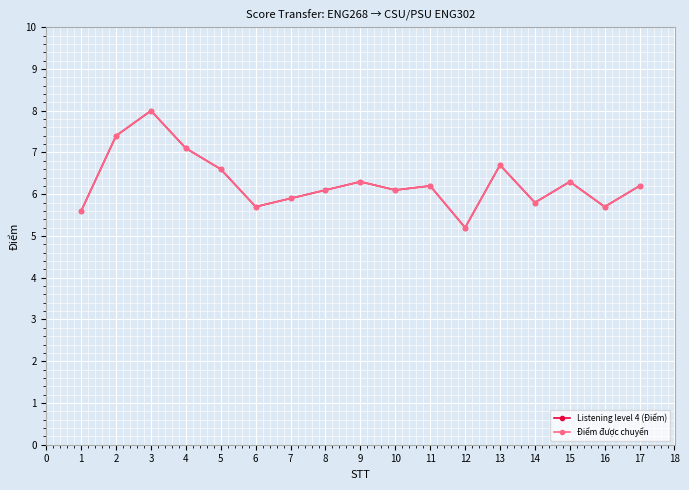

True or false: Listening level 4 (Điểm) and Điểm được chuyển intersect in this chart.

False